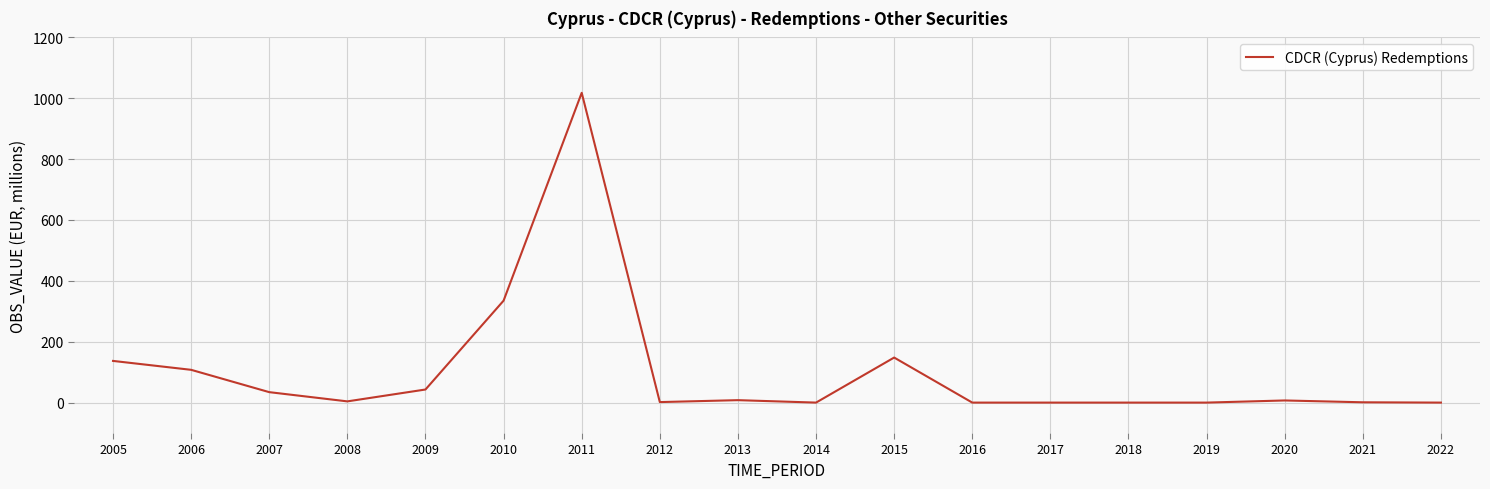

What is the difference between the second highest and second lowest values?

335.0